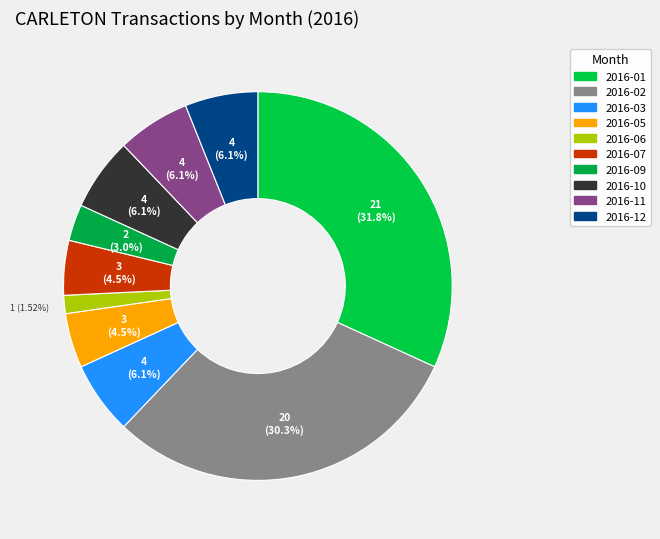

True or false: 2016-06 accounts for 2% of the total.

True